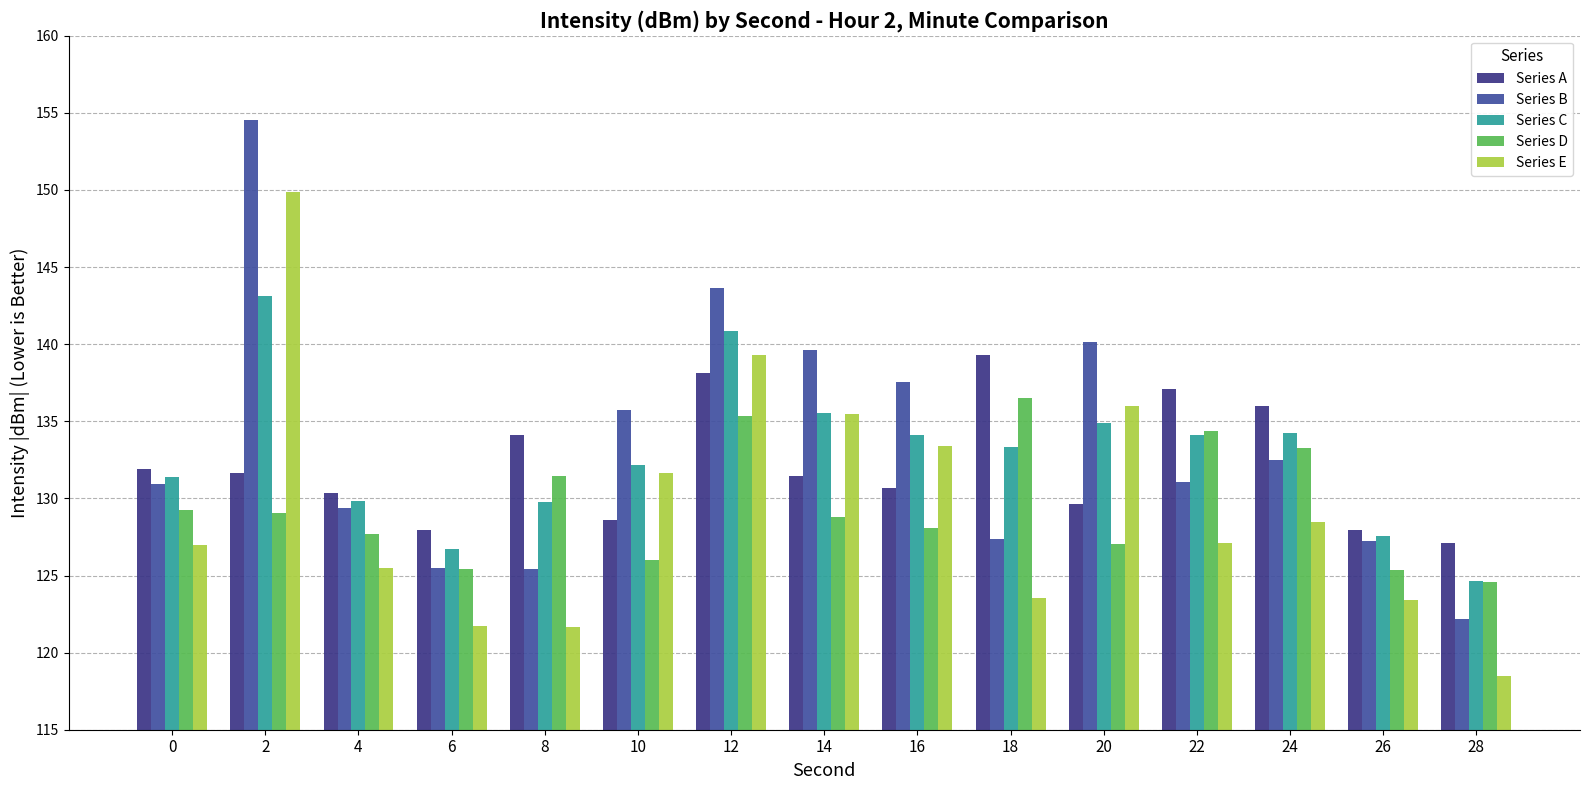

Where does the Series E series first go above 127?

2